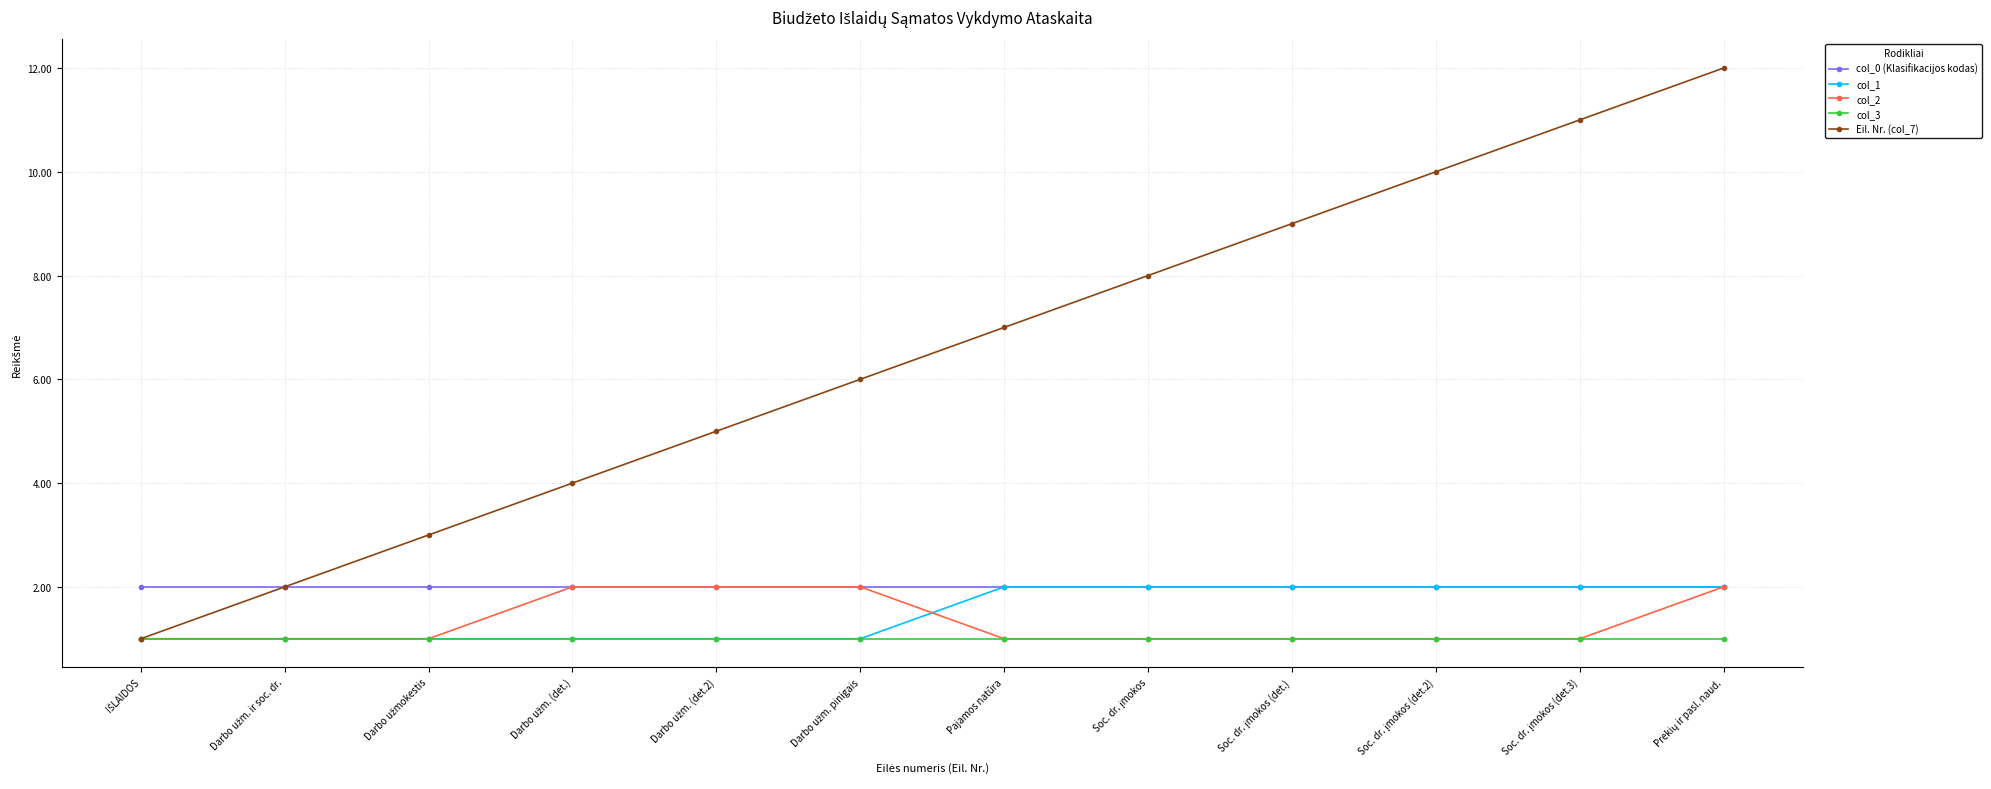

Which series has the widest spread of values?

Eil. Nr. (col_7)